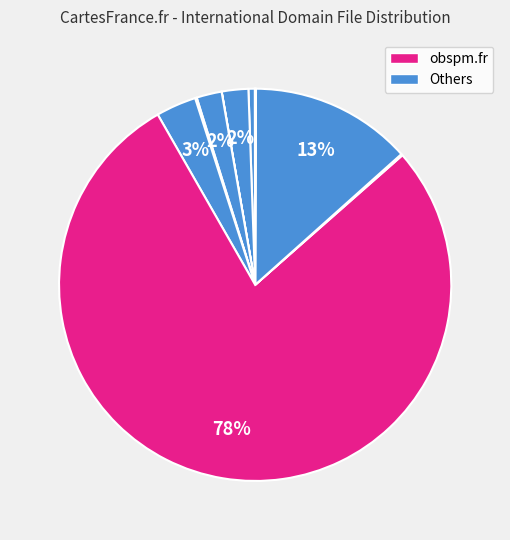

Is there a majority slice in this chart?

Yes